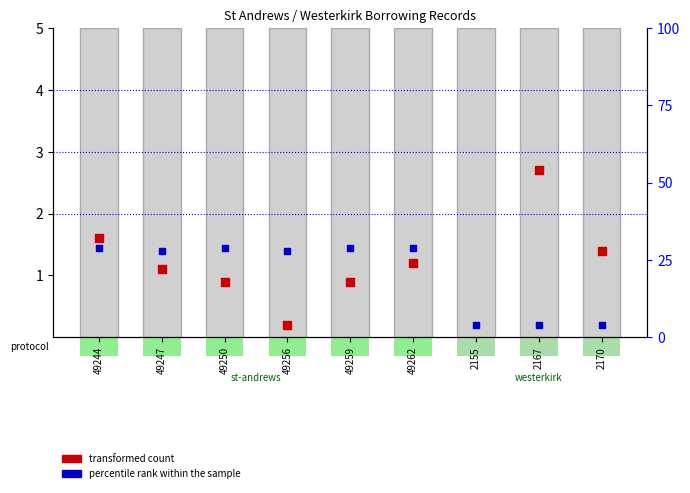

Which series has the largest total across all categories?

percentile rank within the sample